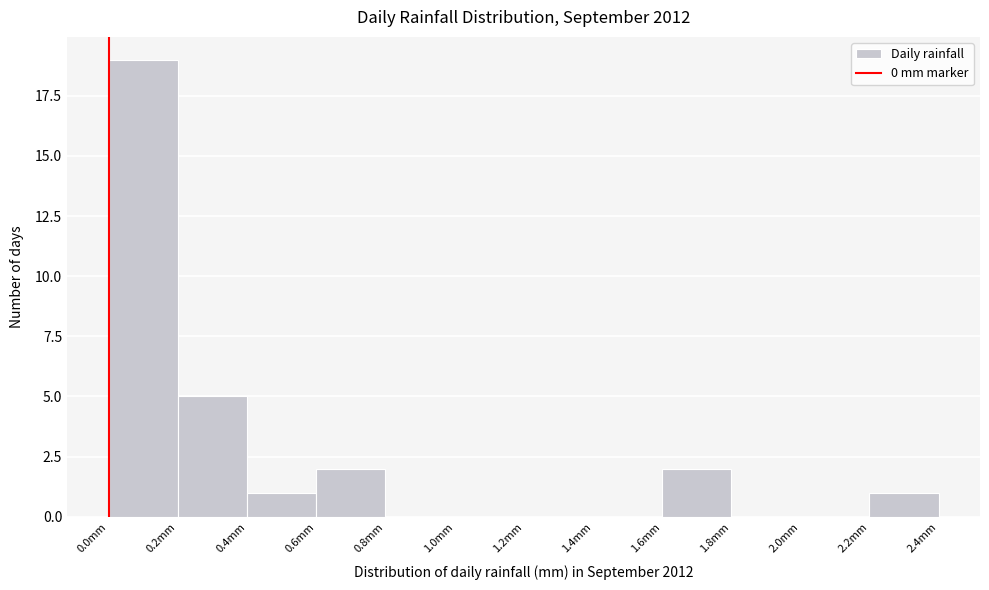

Reading left to right, list every bar in this chart as the range it spans on the x-axis followed by its height. The values are not printed on the chart, so give them approximately, as read against the axis.

0.0 to 0.2: 19
0.2 to 0.4: 5
0.4 to 0.6: 1
0.6 to 0.8: 2
0.8 to 1.0: 0
1.0 to 1.2: 0
1.2 to 1.4: 0
1.4 to 1.6: 0
1.6 to 1.8: 2
1.8 to 2.0: 0
2.0 to 2.2: 0
2.2 to 2.4: 1